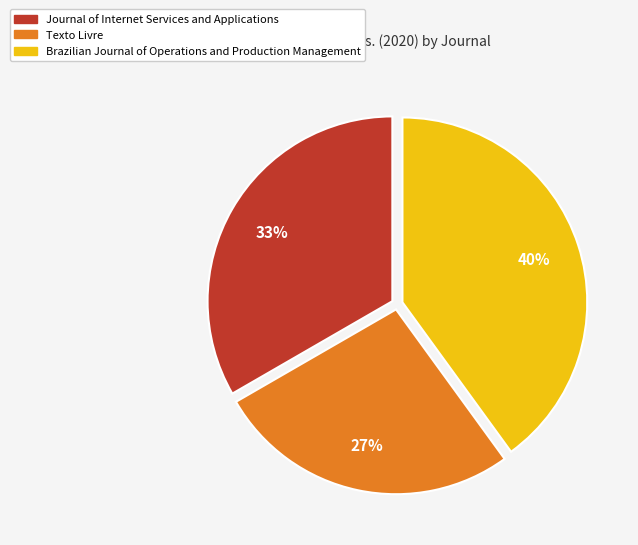

Does any single category account for the majority?

No